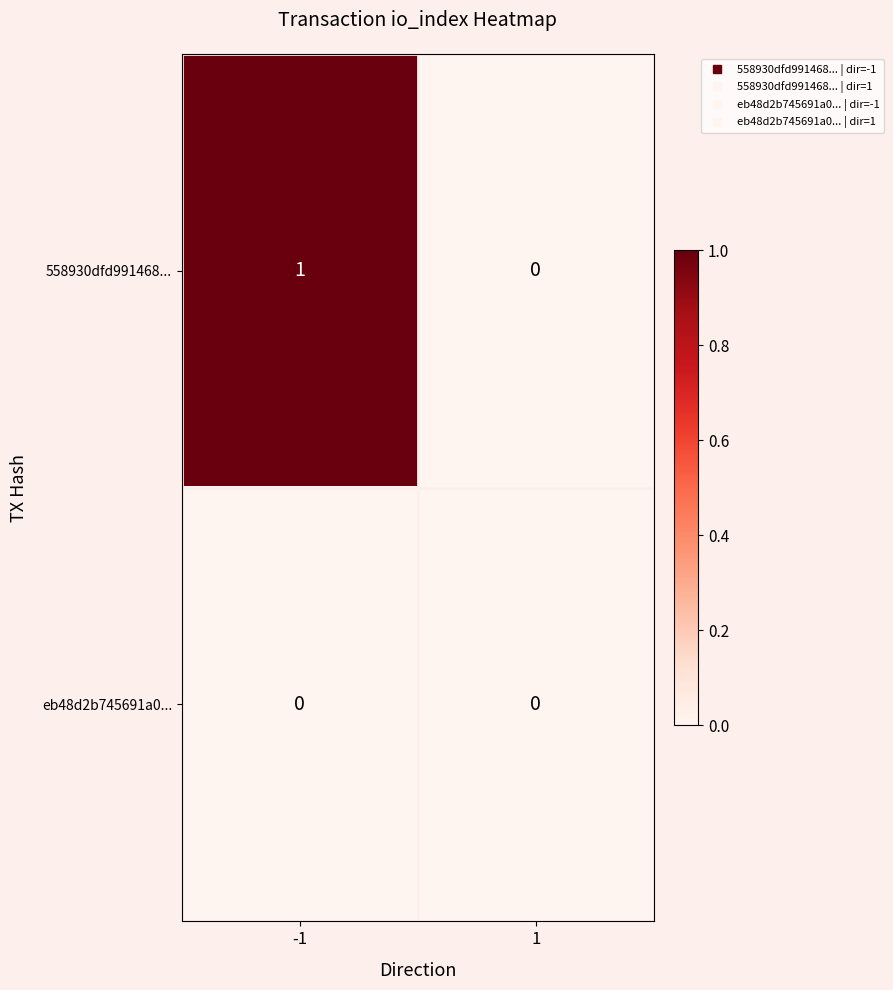

Which series has the largest total across all categories?

558930dfd991468...